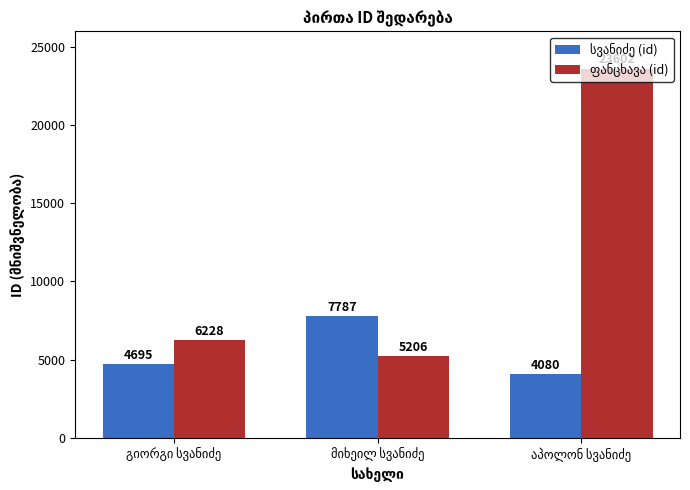

What is the maximum value shown in the chart?

23602